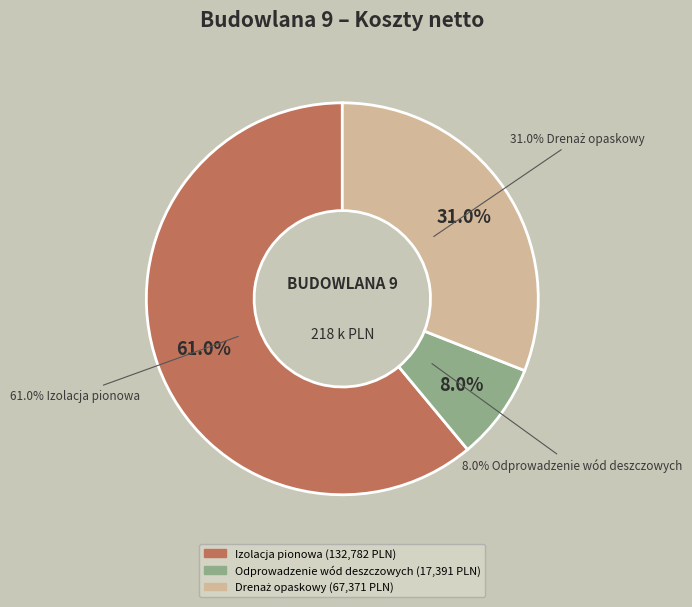

What percentage do Drenaż opaskowy and Odprowadzenie wód deszczowych together represent?

39.0%